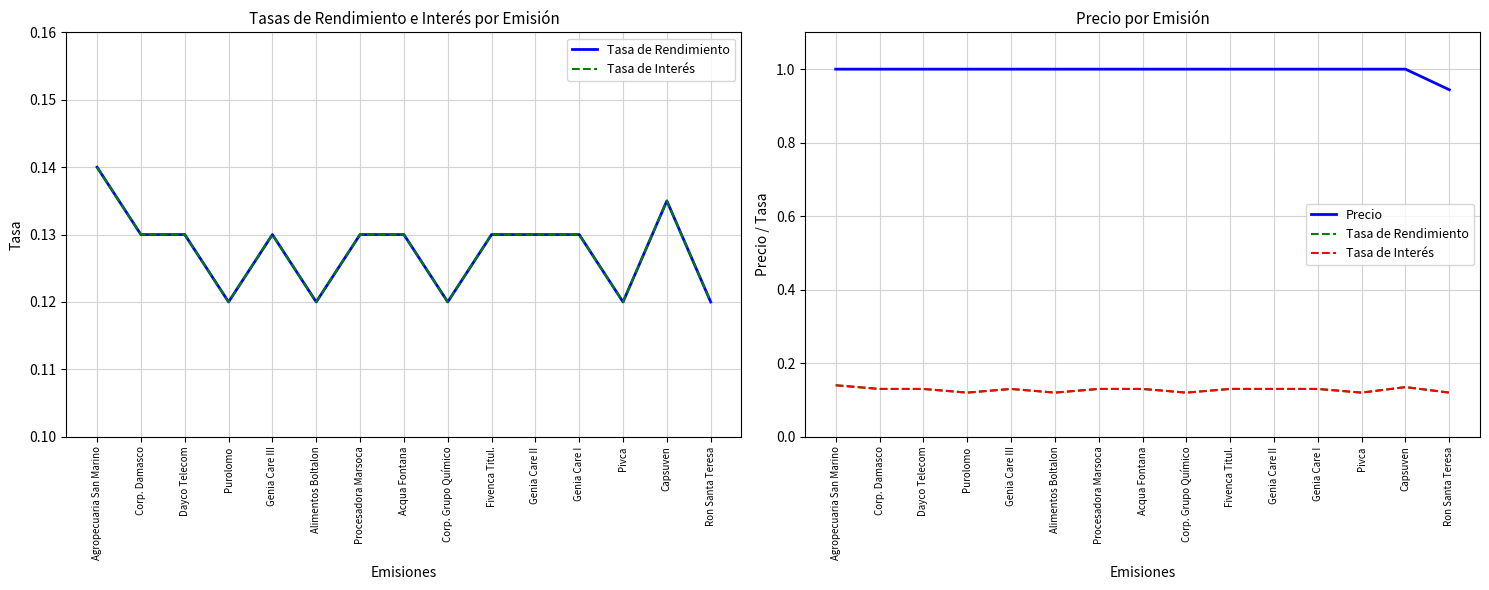

The value of Precio at Ron Santa Teresa is 1.6. True or false?

False